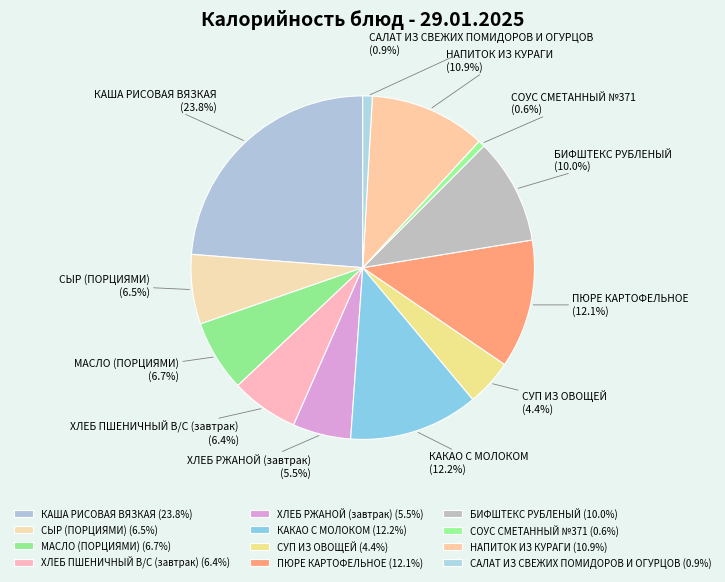

Approximately how many times larger is the value at НАПИТОК ИЗ КУРАГИ compared to СУП ИЗ ОВОЩЕЙ?

2.5